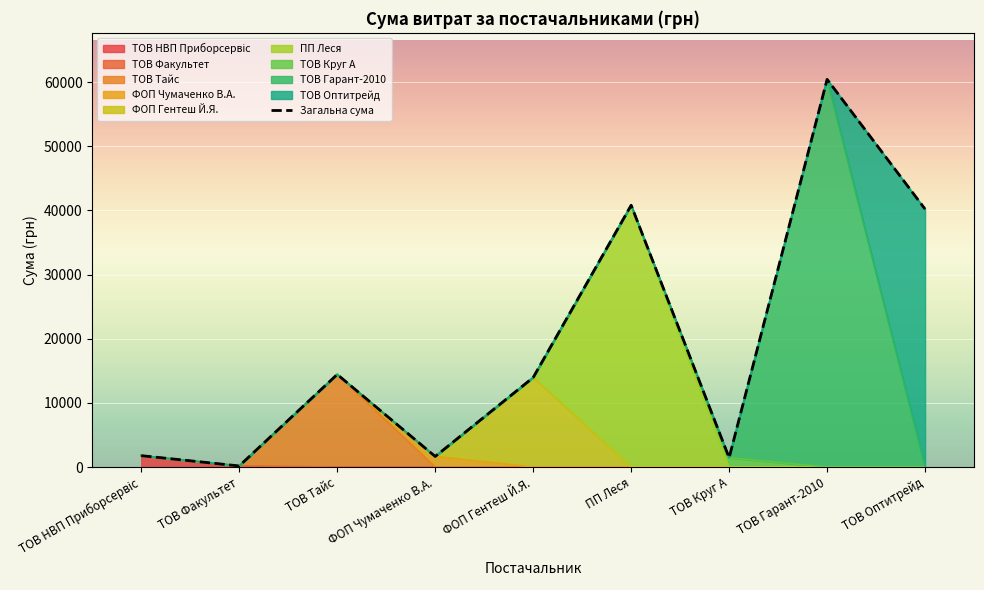

List the labels in order of value, largest first.

ТОВ Гарант-2010, ПП Леся, ТОВ Оптитрейд, ТОВ Тайс, ФОП Гентеш Й.Я., ТОВ НВП Приборсервіс, ФОП Чумаченко В.А., ТОВ Круг А, ТОВ Факультет